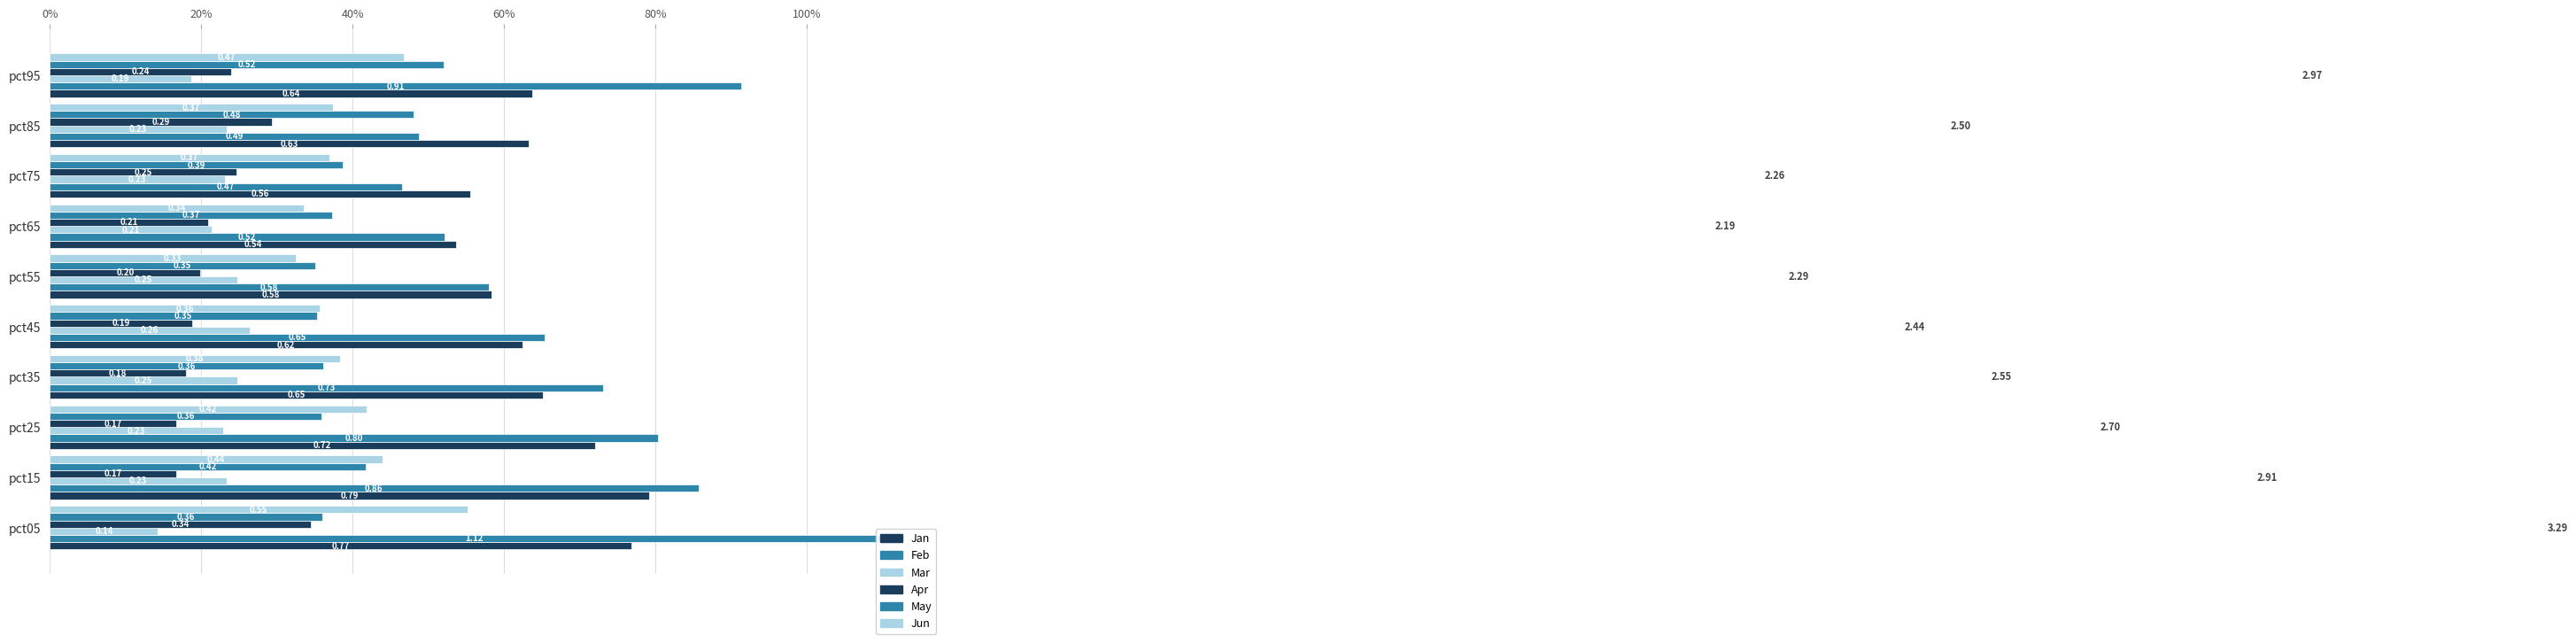

What is the smallest value displayed?

0.1